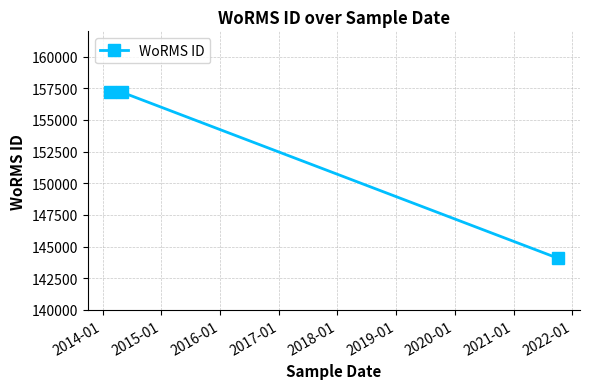

How many data points are less than 157188?

1